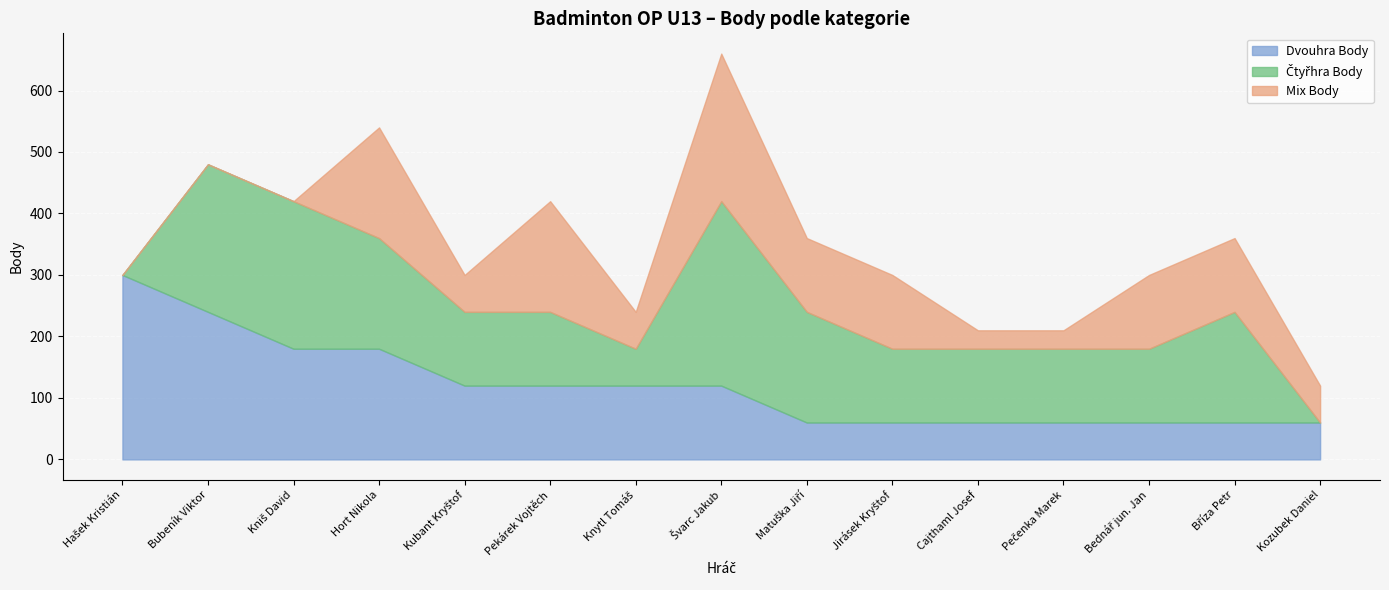

Which has a higher value, Bubeník Viktor or Cajthaml Josef?

Bubeník Viktor